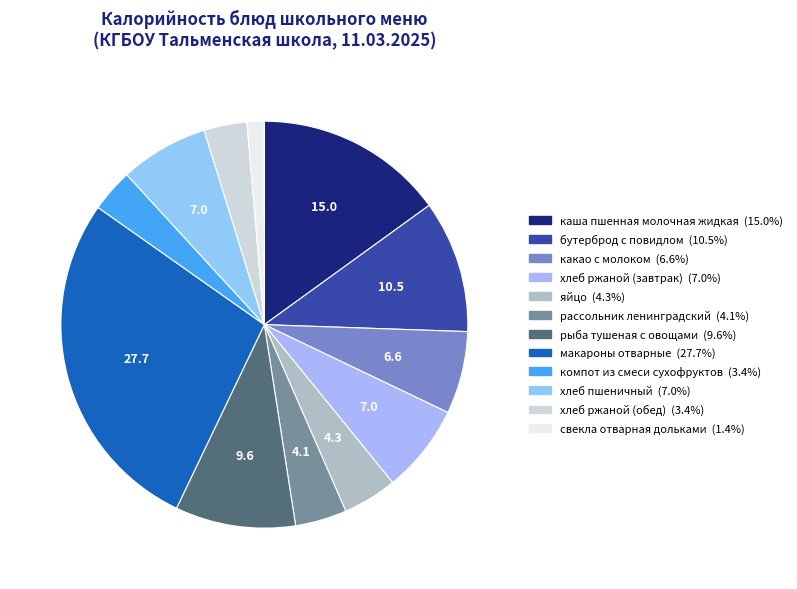

The компот из смеси сухофруктов slice represents 3% of the pie. True or false?

True